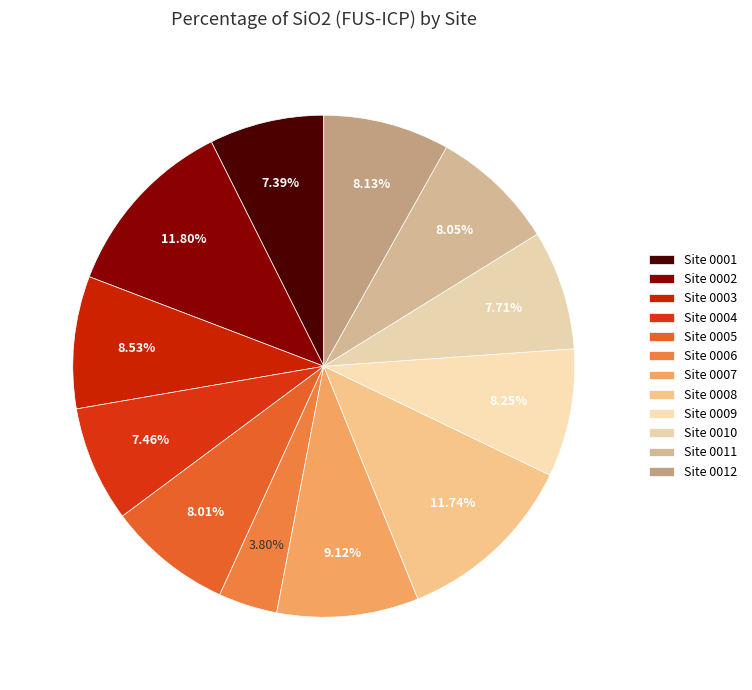

Does any single category account for the majority?

No